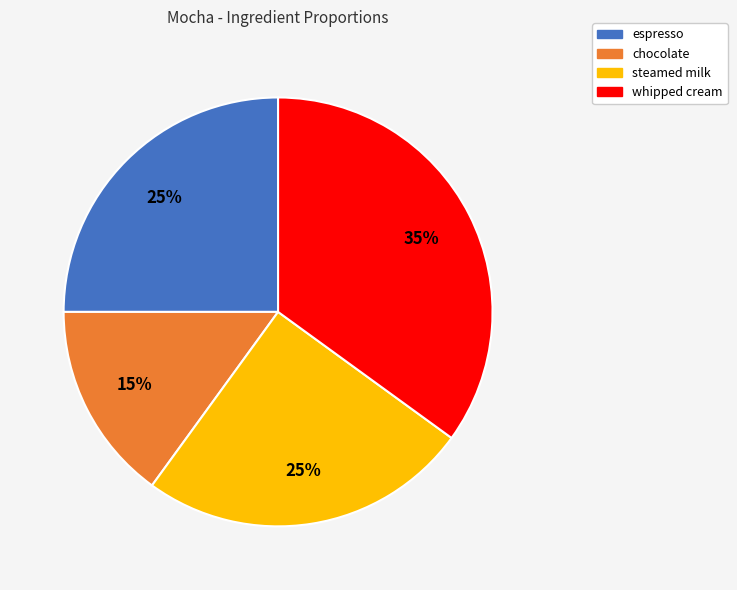

Is it true that chocolate is 8% of the pie?

False